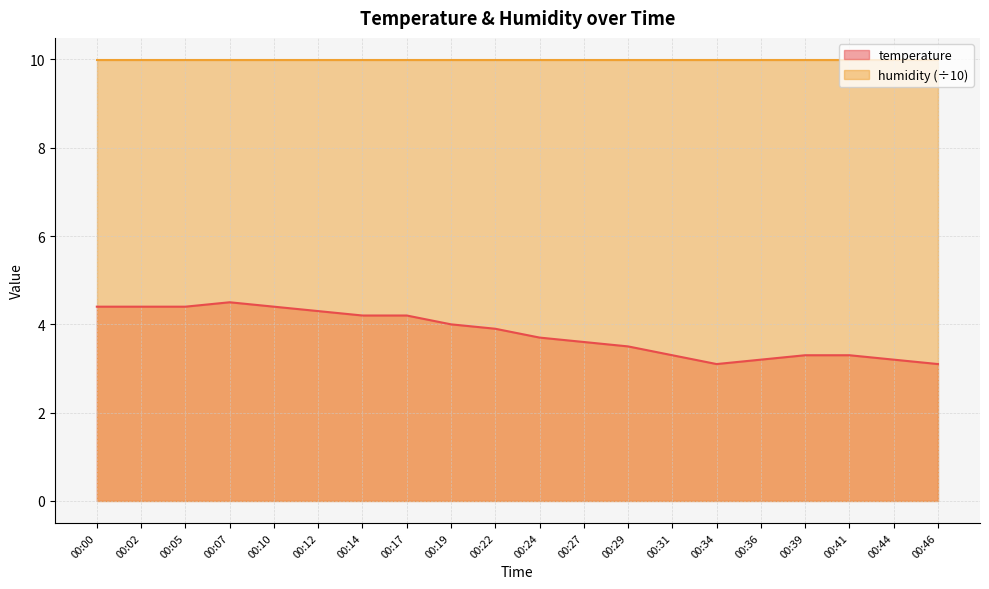

Which has a higher value, 00:22 or 00:05?

00:05